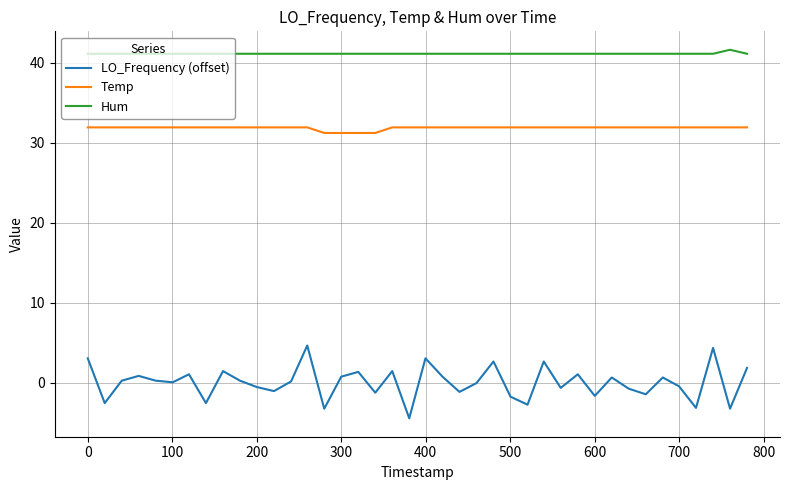

What is the difference between the maximum and minimum values in the Hum series?

0.5